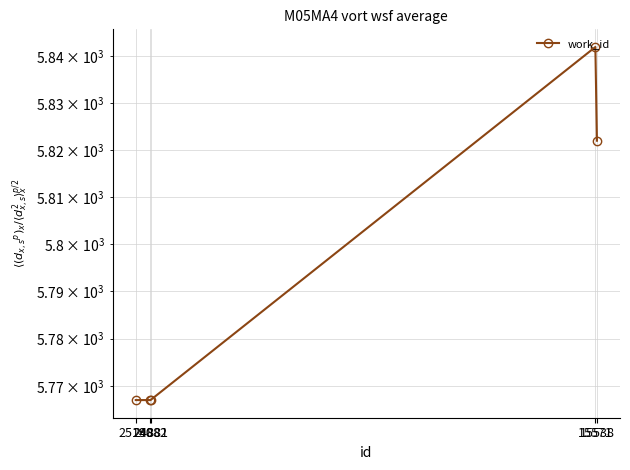

Which has a higher value, 24881 or 25190?

24881